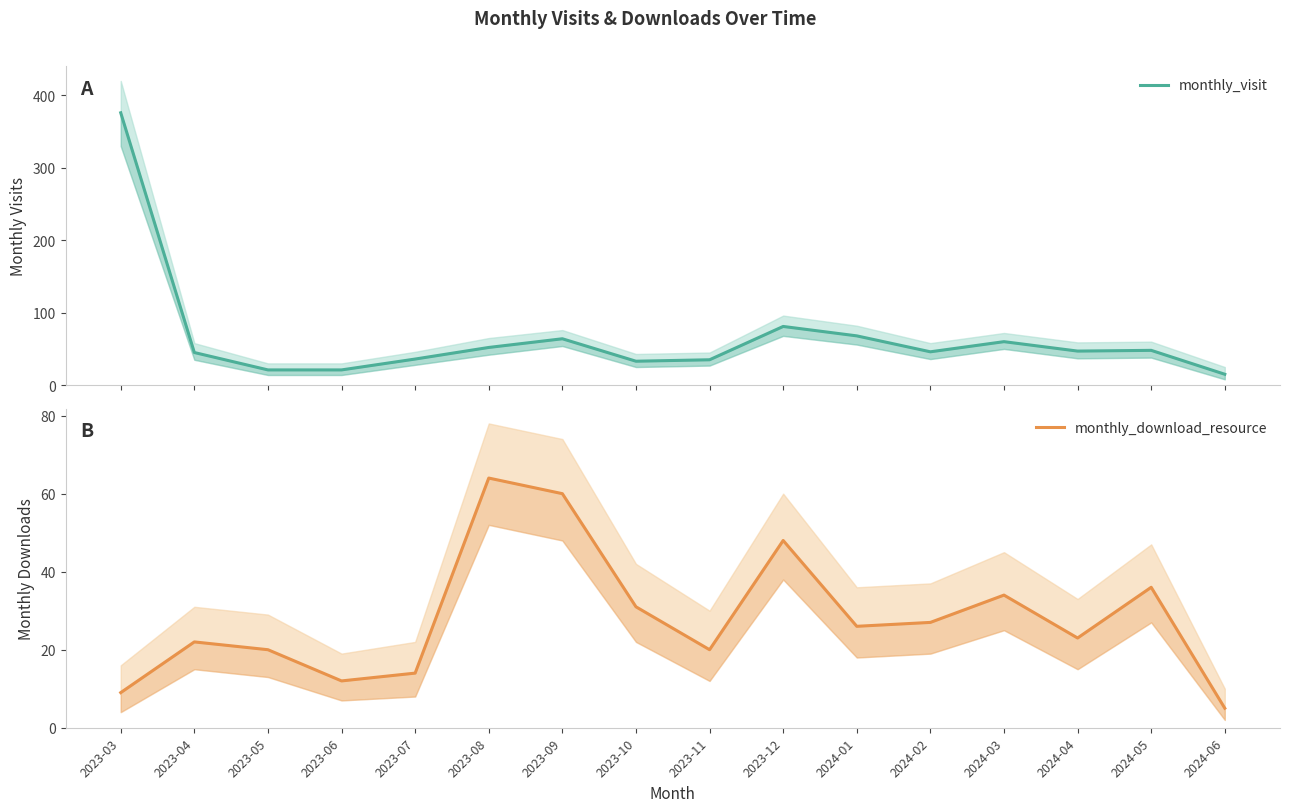

At which category does monthly_download_resource reach its first local valley?

2023-06